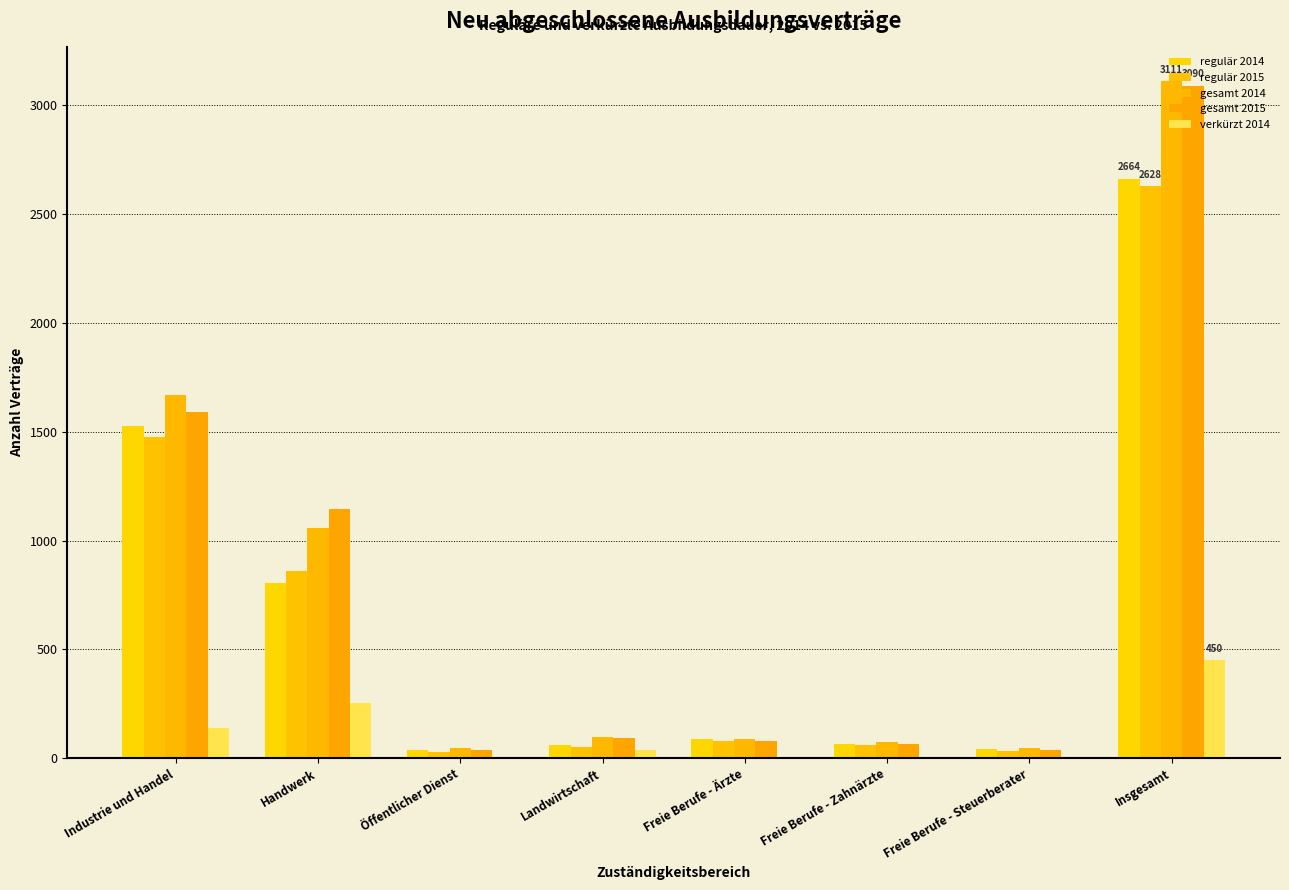

How many categories are shown in the chart?

8